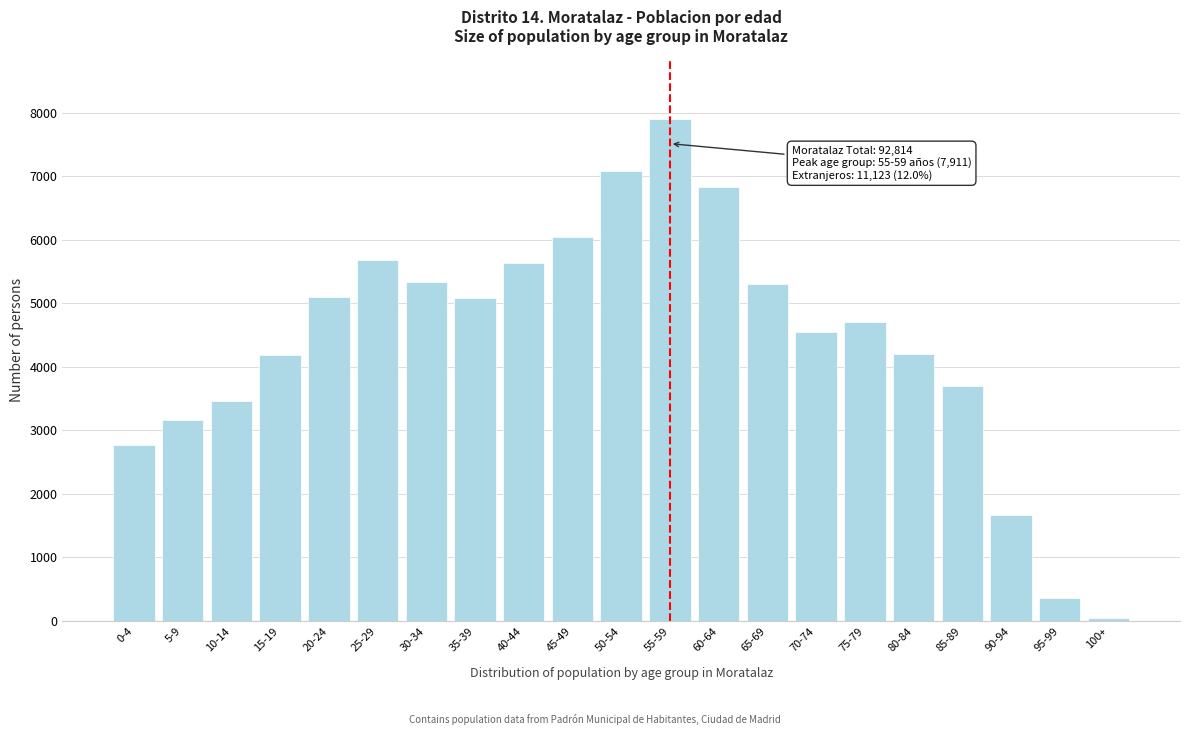

Which category has the lowest value across all series?

100+